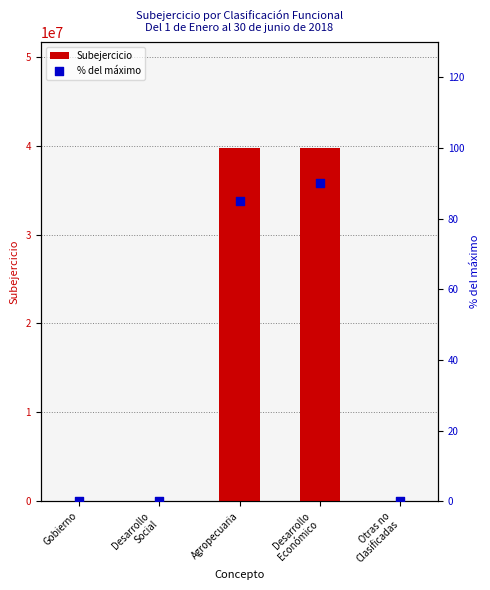

Which series has the largest total across all categories?

Subejercicio